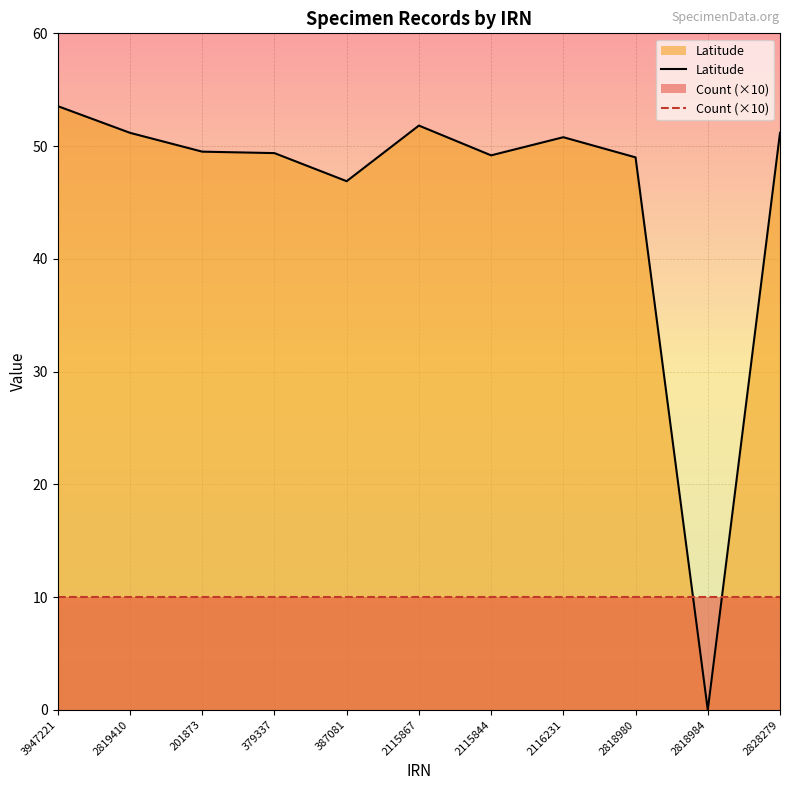

At how many categories does at least one series exceed 37?

10